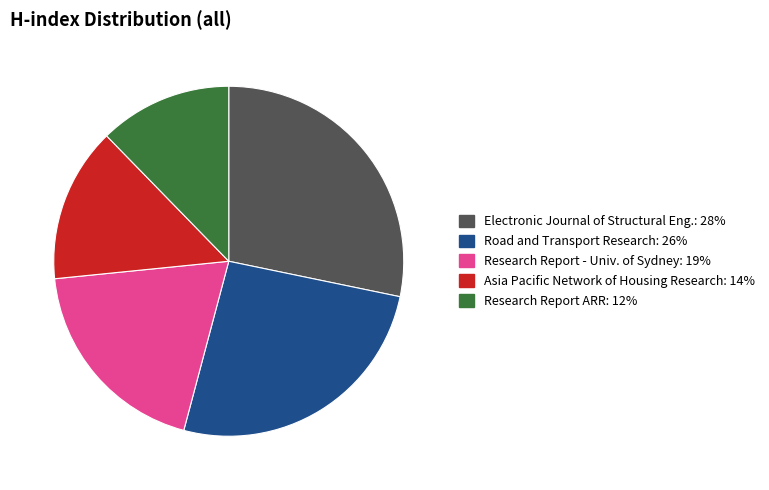

Is there a majority slice in this chart?

No